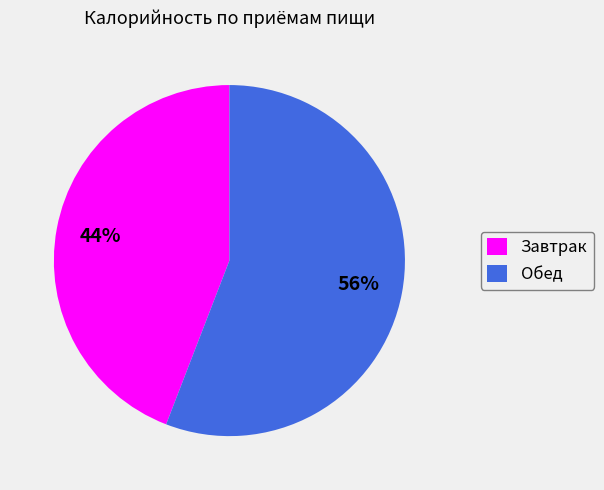

To the nearest percent, what is the difference between the largest and smallest slice percentages?

12%